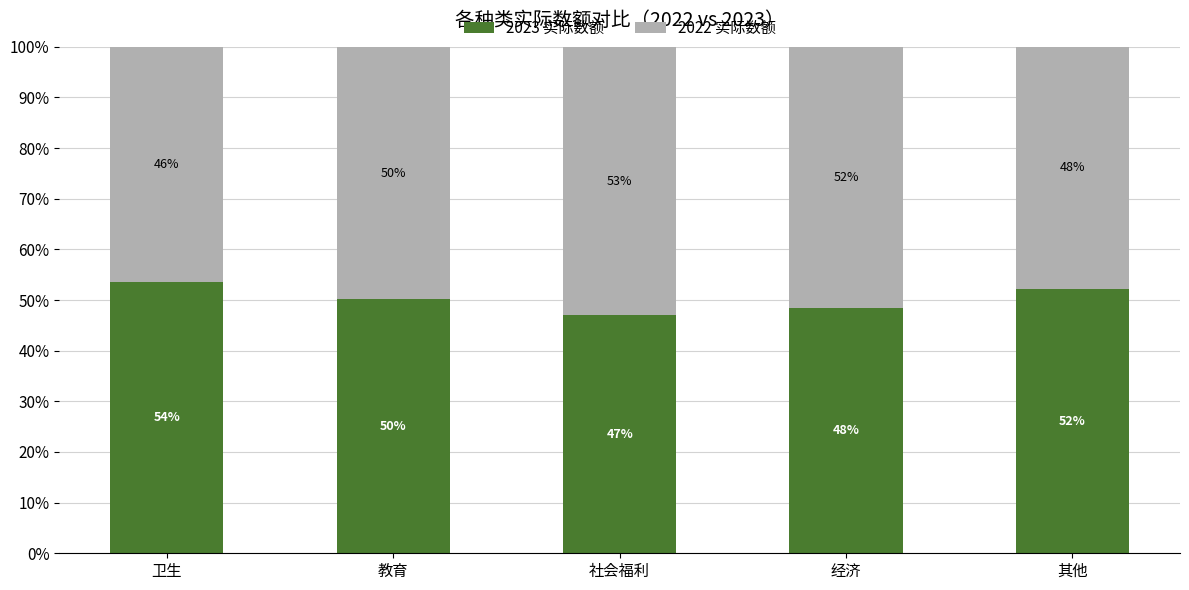

How many values in the 2023 实际数额 series exceed 50?

3